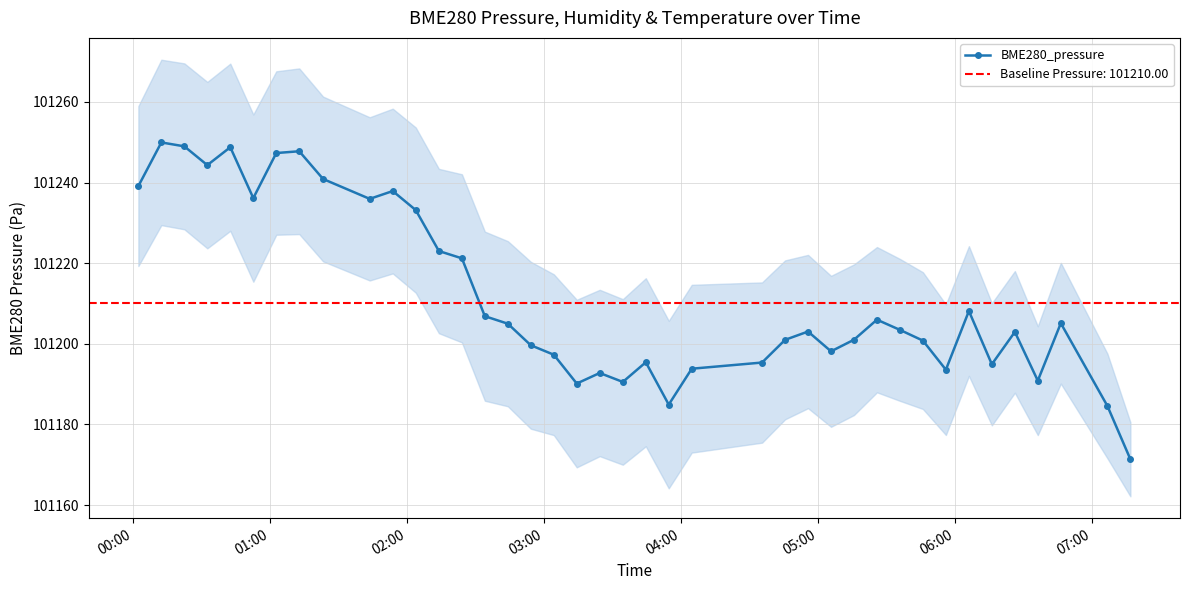

What is the minimum value for BME280_pressure?

101171.3